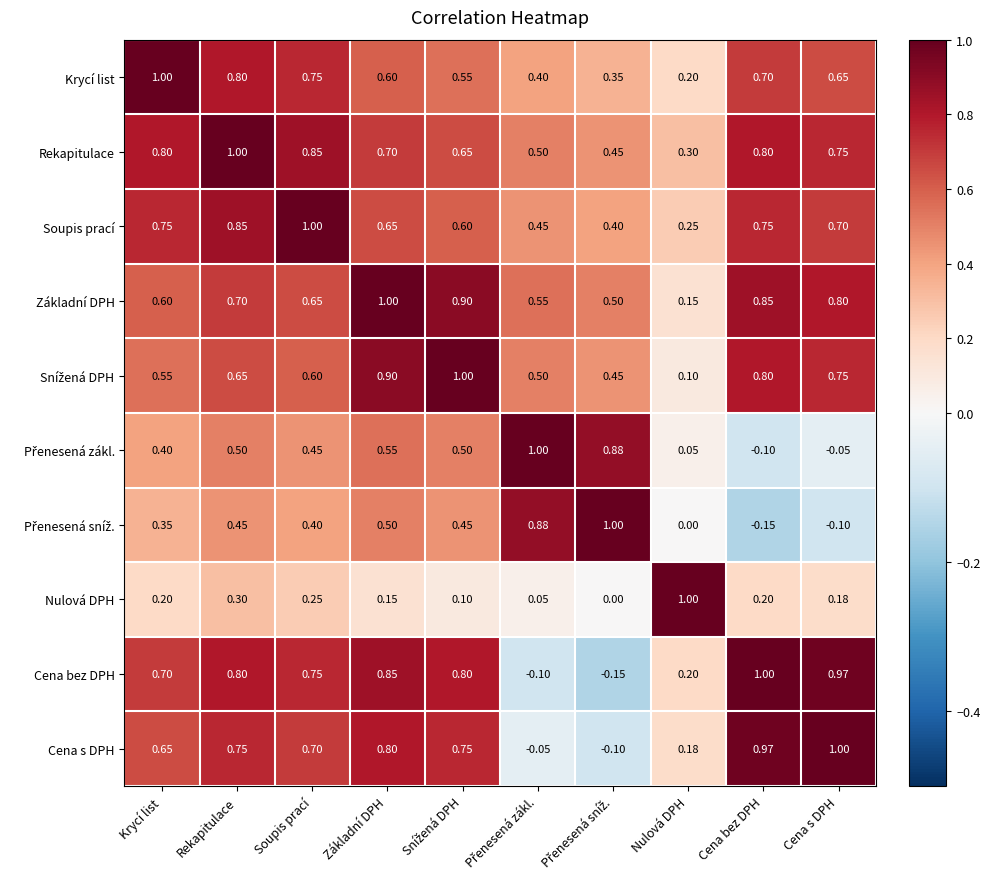

At how many categories does at least one series exceed 0?

10